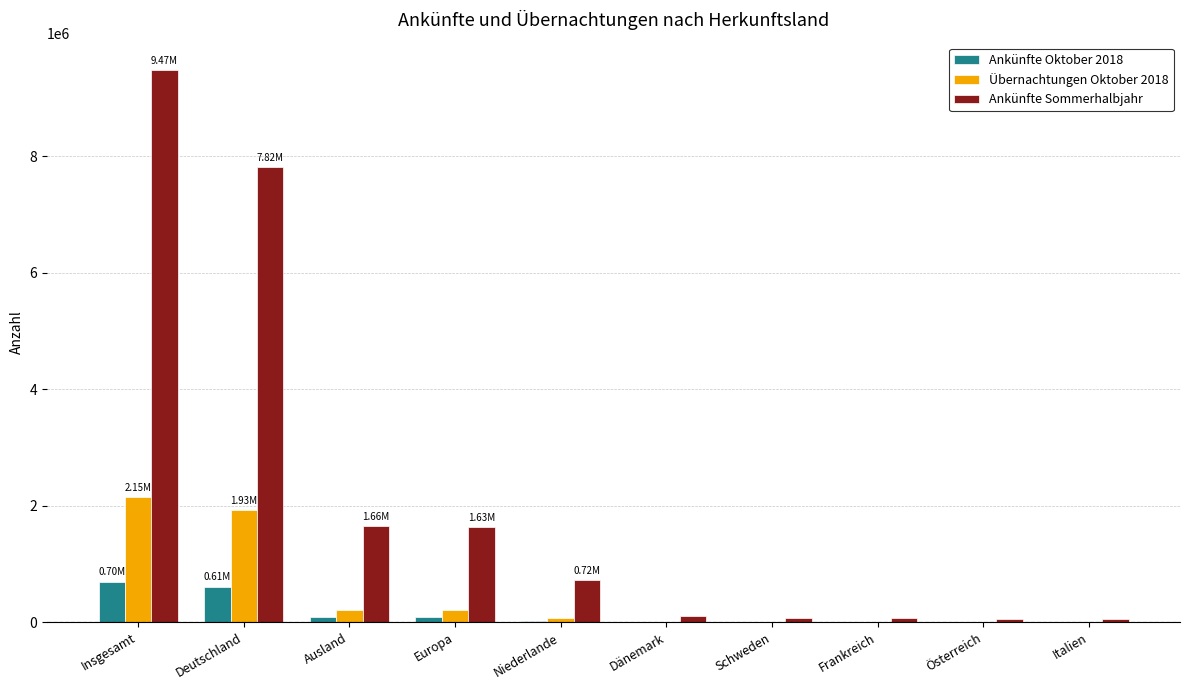

What is the difference between the Übernachtungen Oktober 2018 values at Niederlande and Ausland?

141547